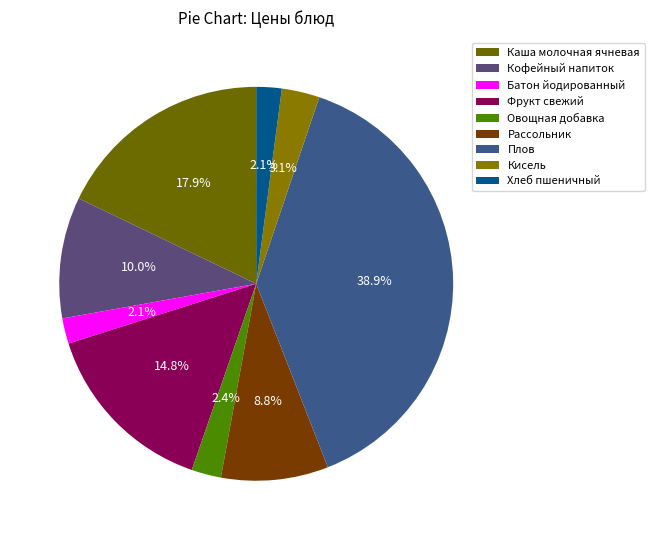

True or false: Кисель accounts for 1% of the total.

False